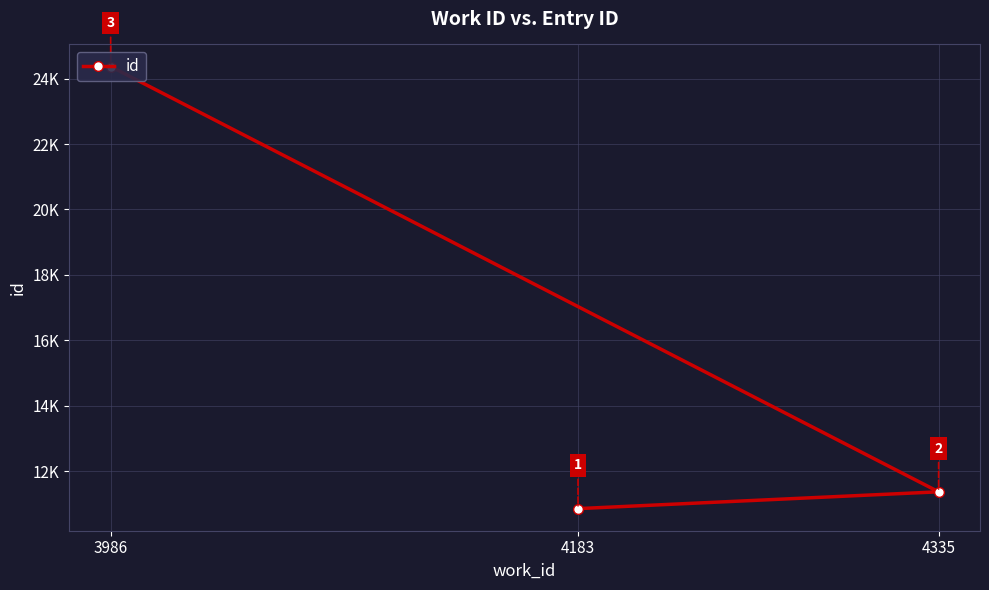

How many lines are shown in the chart?

1